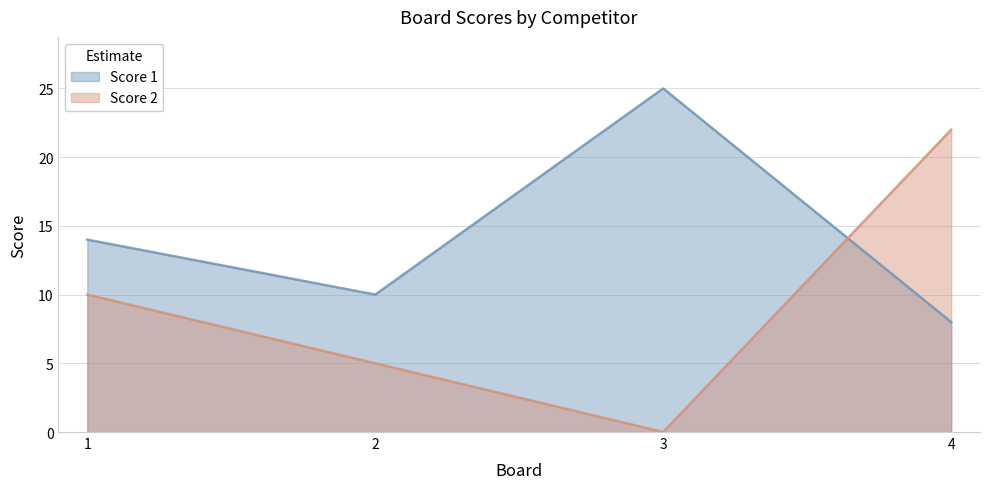

Rank the series at 2 from lowest to highest value.

Score 2, Score 1